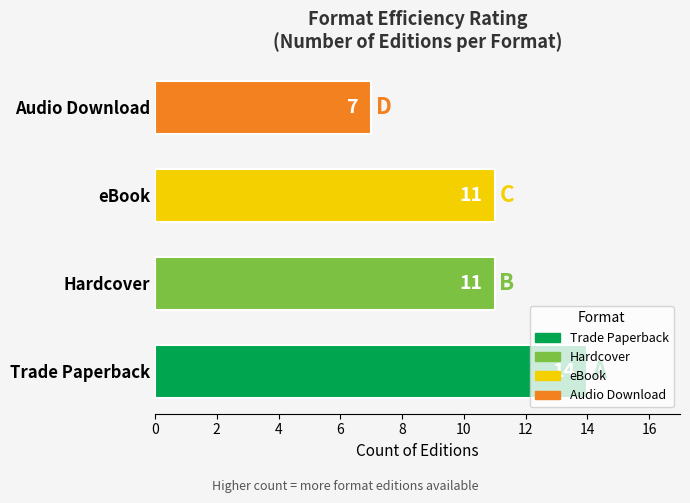

The value at Trade Paperback is 7. True or false?

False